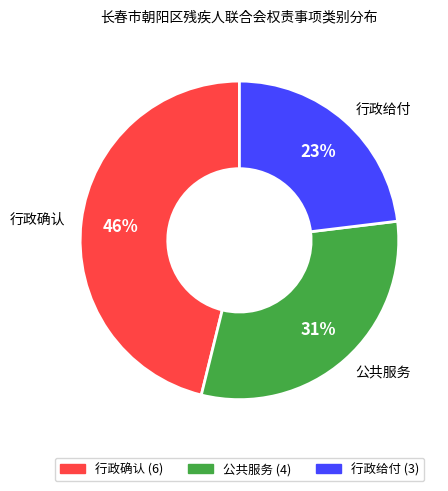

Between 公共服务 and 行政确认, which is larger?

行政确认